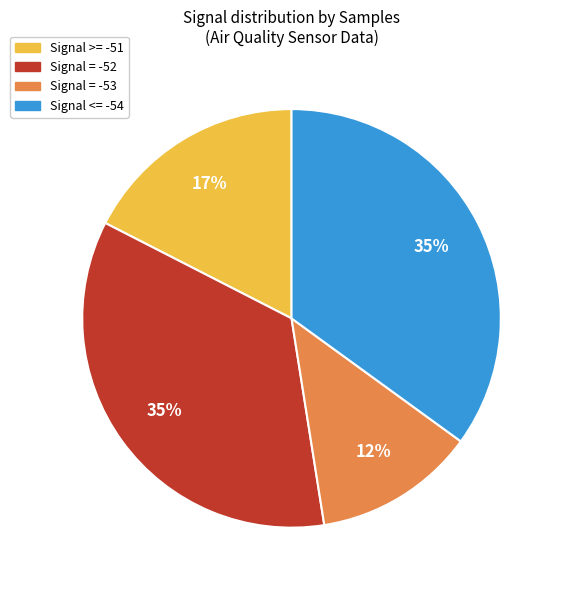

What is the ratio of the value at Signal >= -51 to the value at Signal = -52?

0.5